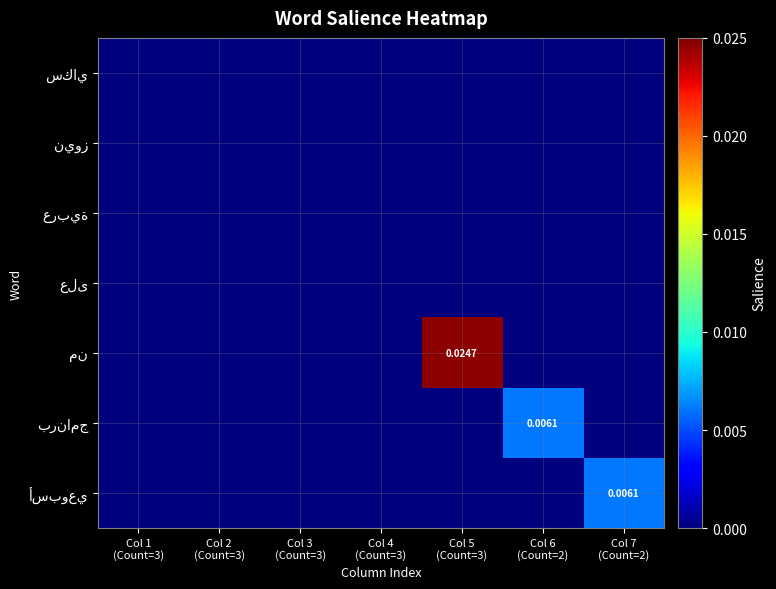

At Col 5 (Count=3), list the series in order from largest to smallest.

من, سكاي, نيوز, عربية, على, برنامج, أسبوعي